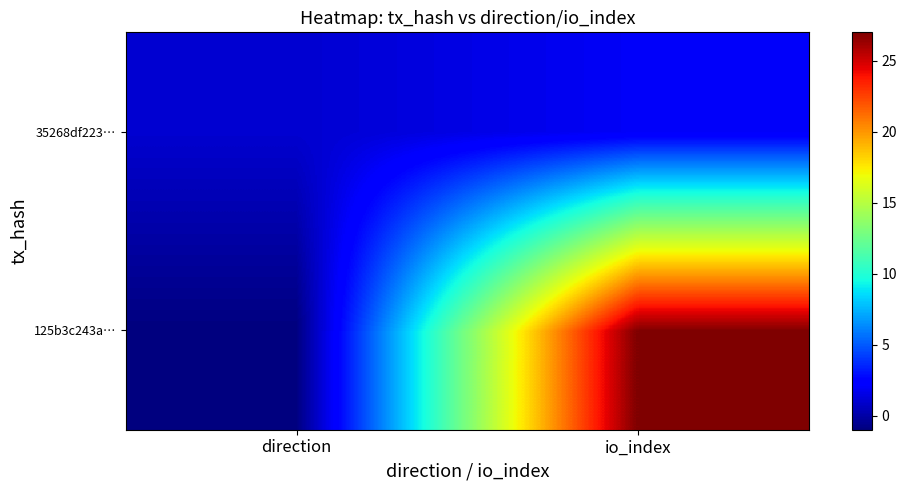

Reading left to right, list all the values displayed in this chart.

125b3c243a…: direction=-1	io_index=27
35268df223…: direction=1	io_index=2